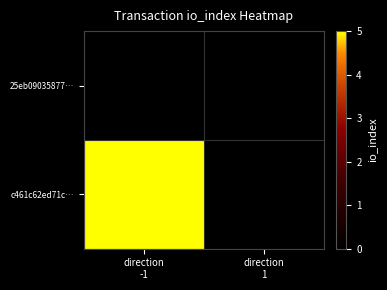

Rank the series by their average value, from highest to lowest.

c461c62ed71c…, 25eb09035877…